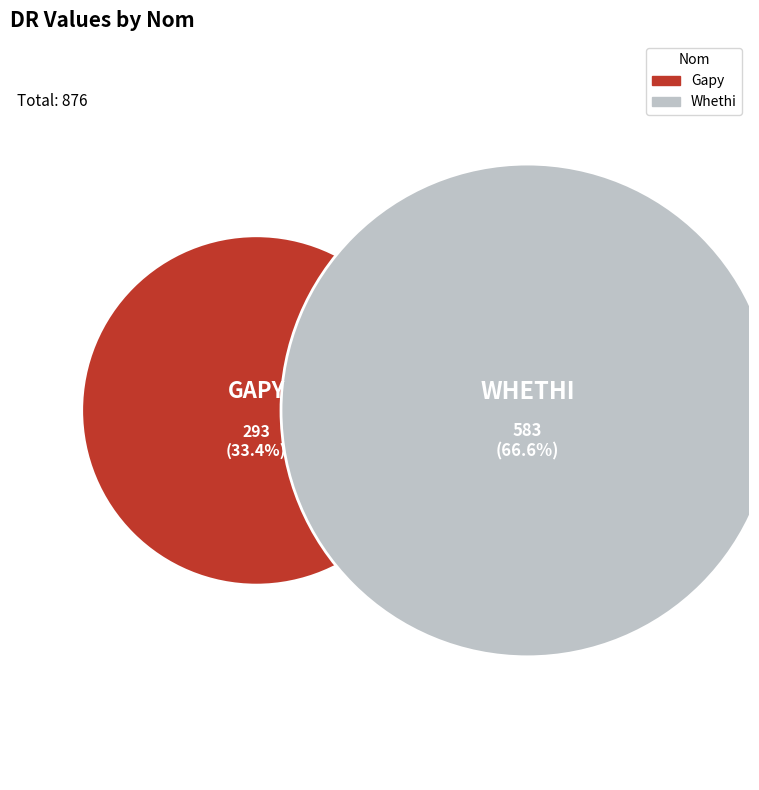

To the nearest percent, what is the difference between the largest and smallest slice percentages?

33%